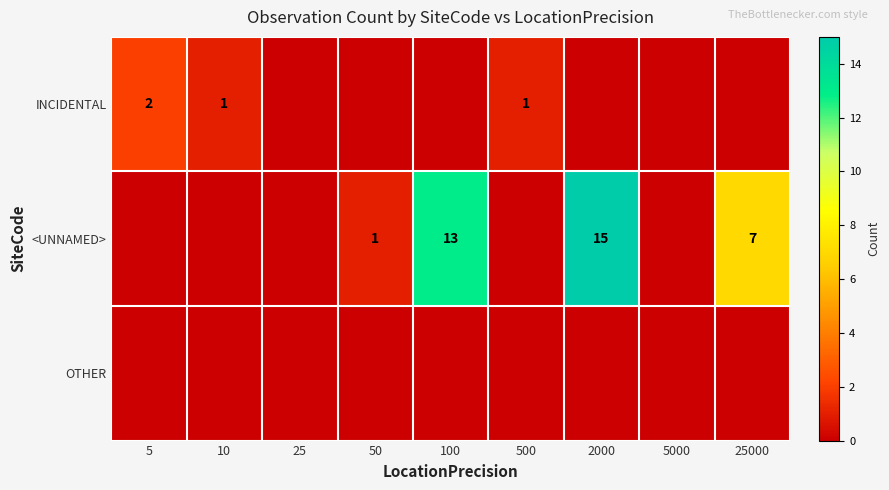

True or false: INCIDENTAL has a value of 2 at 5.

True